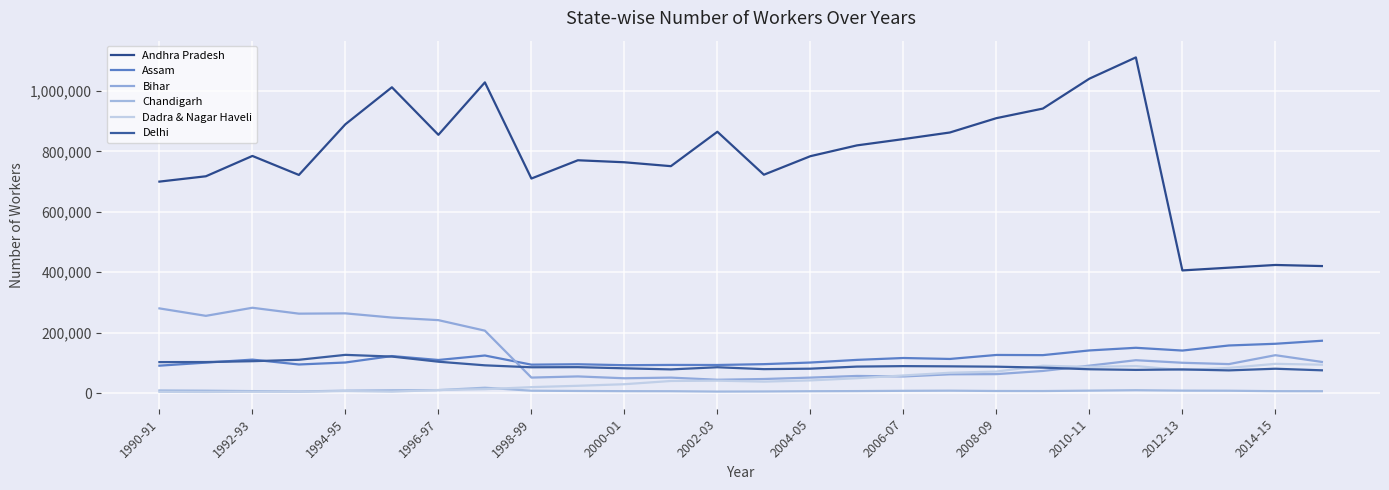

List the series in order of their peak value, highest first.

Andhra Pradesh, Bihar, Assam, Delhi, Dadra & Nagar Haveli, Chandigarh